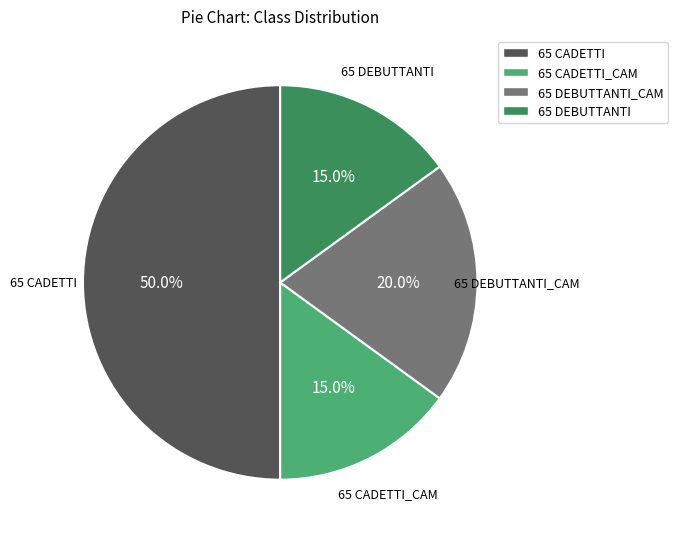

Count the number of slices in the pie.

4